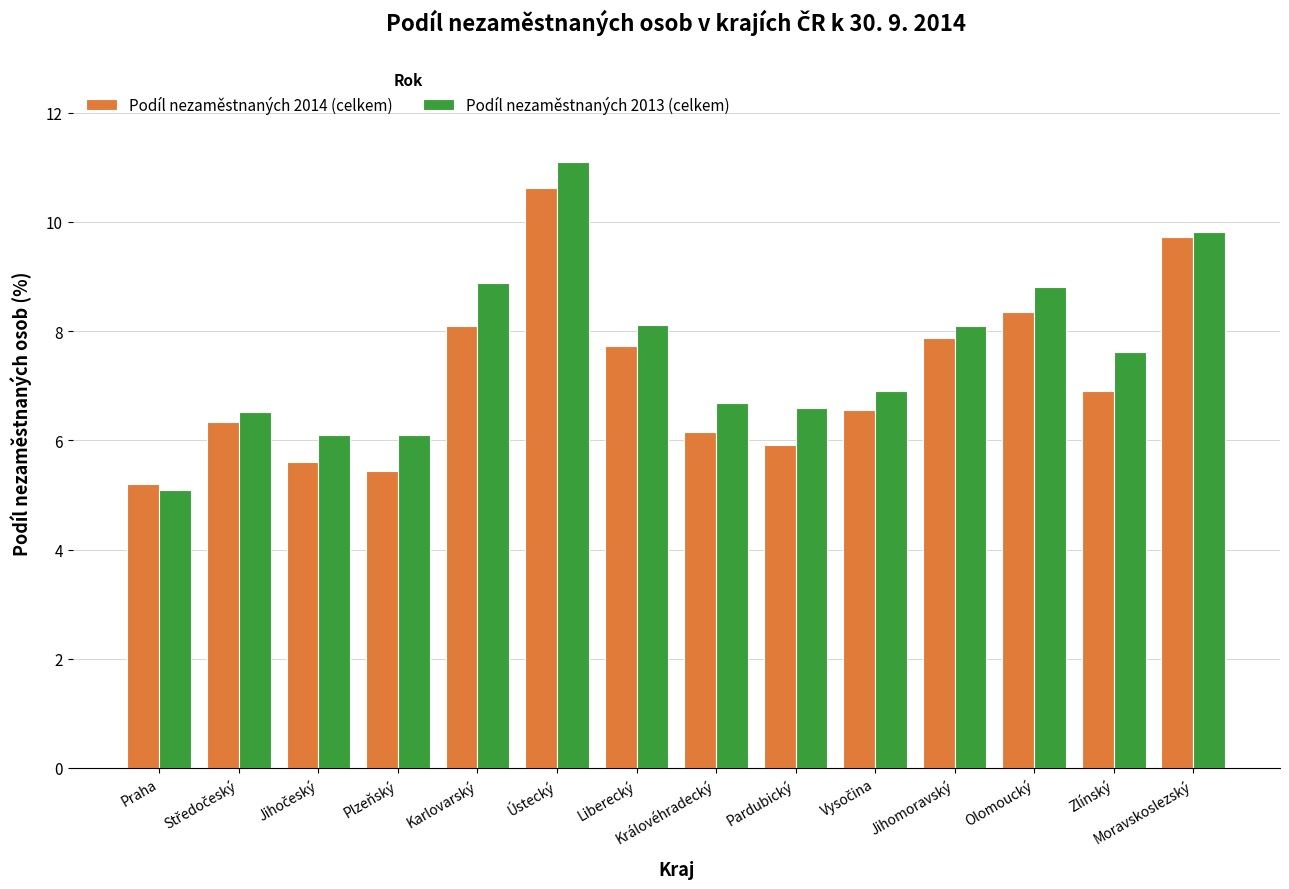

At which category is the sum across all series the highest?

Ústecký